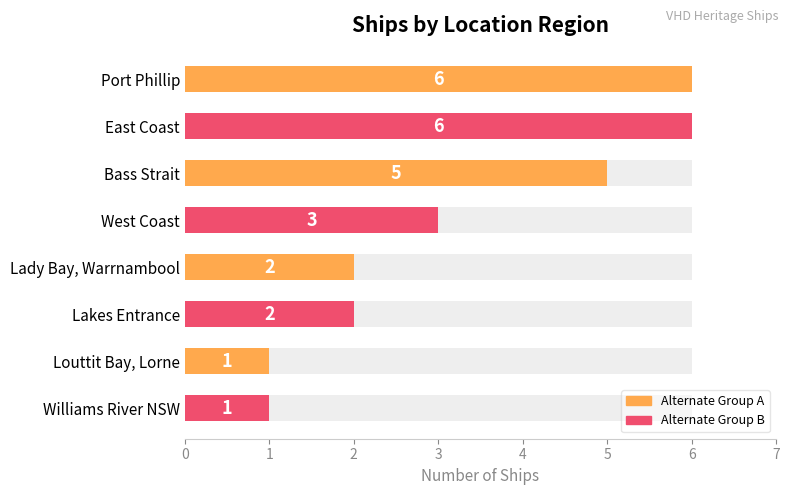

Which has a higher value, East Coast or Port Phillip?

East Coast